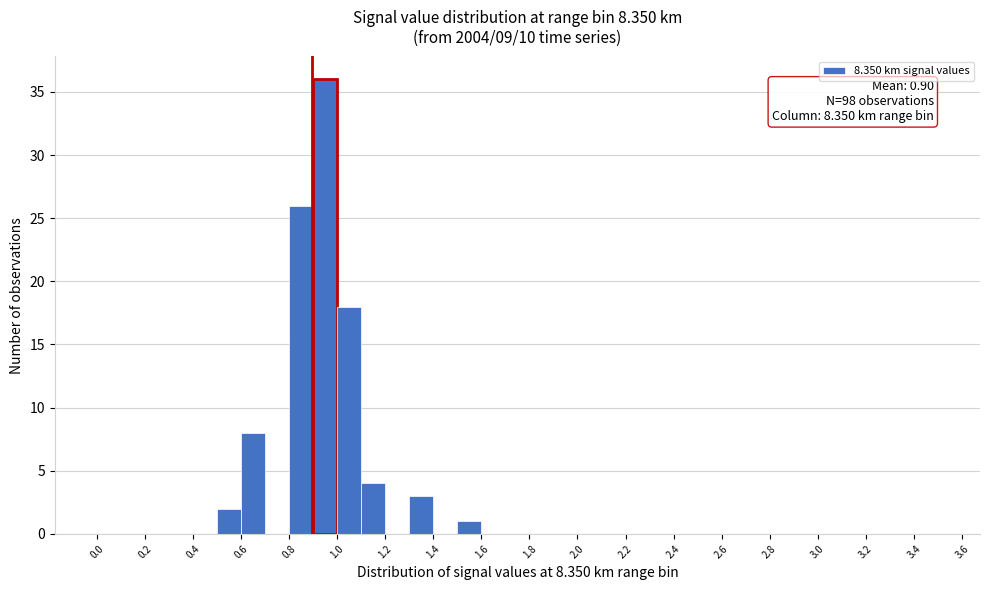

Which range on the x-axis has the tallest bar?

0.9 to 1.0